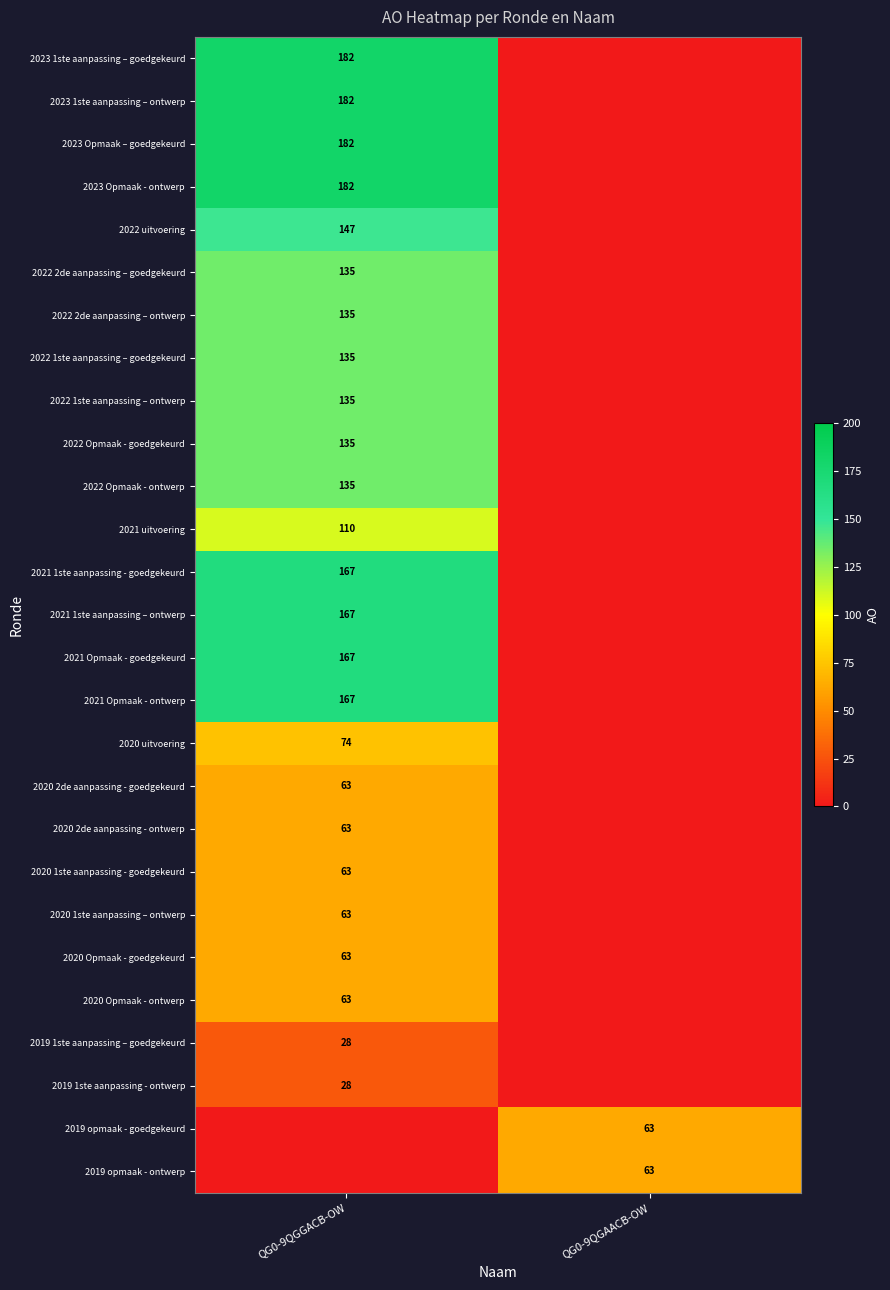

Is it true that 2021 uitvoering equals 110 at QG0-9QGGACB-OW?

True